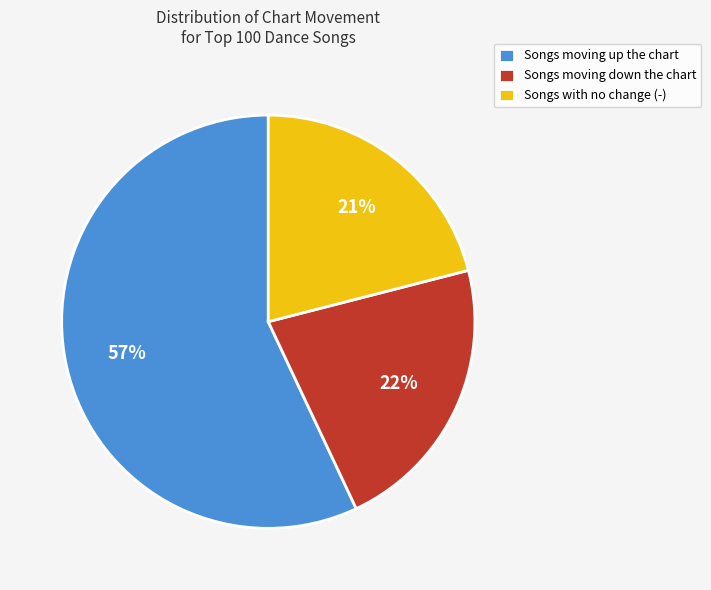

Does any single category account for the majority?

Yes